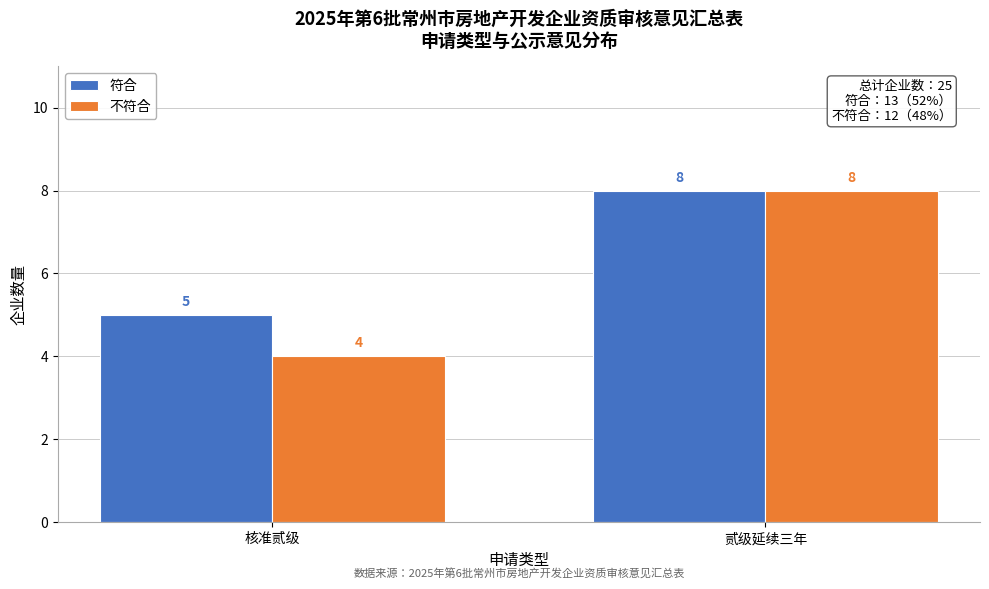

Reading left to right, extract all data points from this chart.

符合: 核准贰级=5	贰级延续三年=8
不符合: 核准贰级=4	贰级延续三年=8